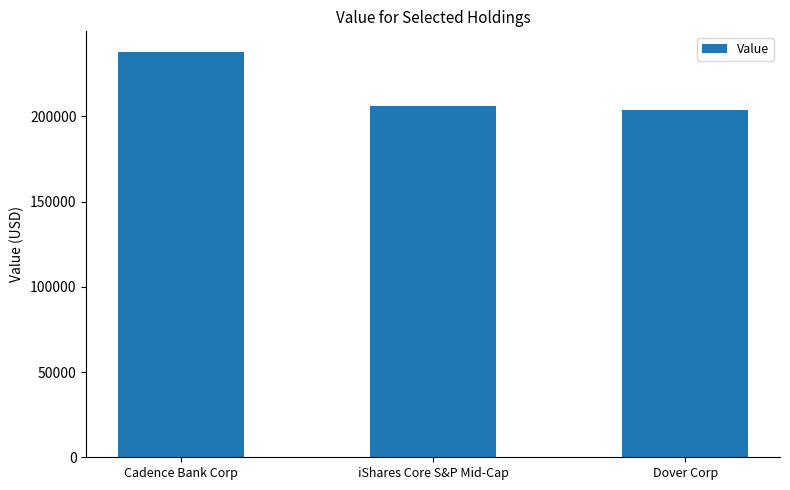

True or false: the data shows 206000 at iShares Core S&P Mid-Cap.

True